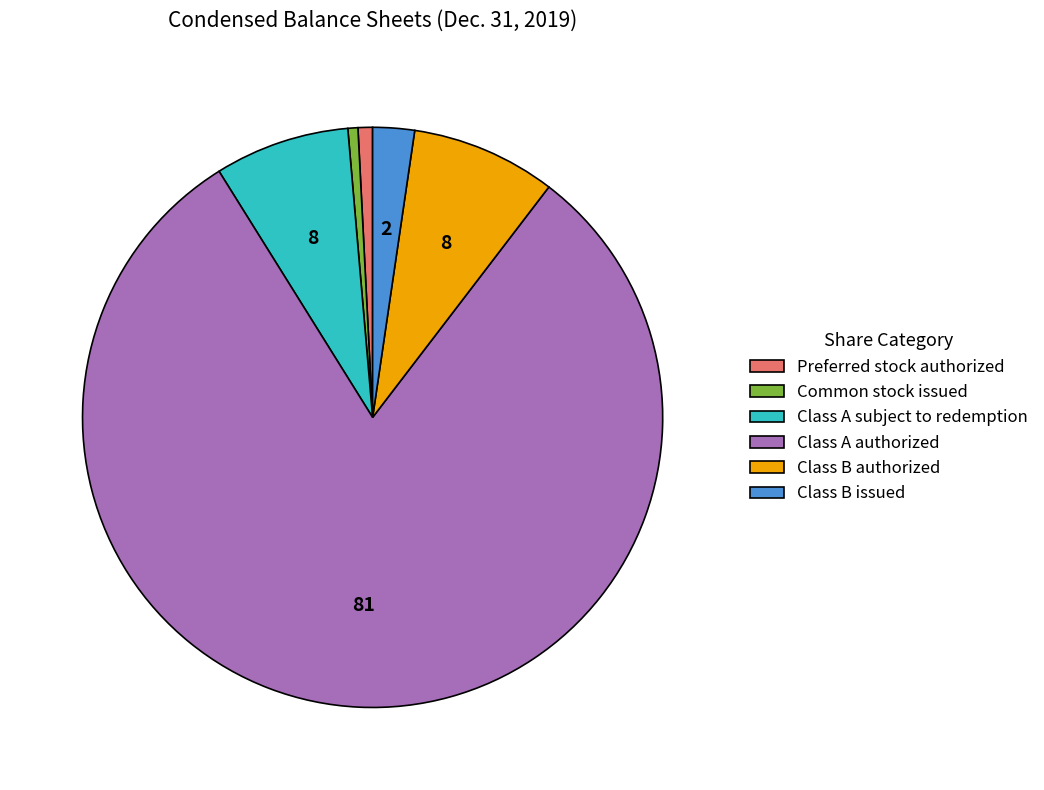

What is the largest slice in the pie chart?

Class A authorized